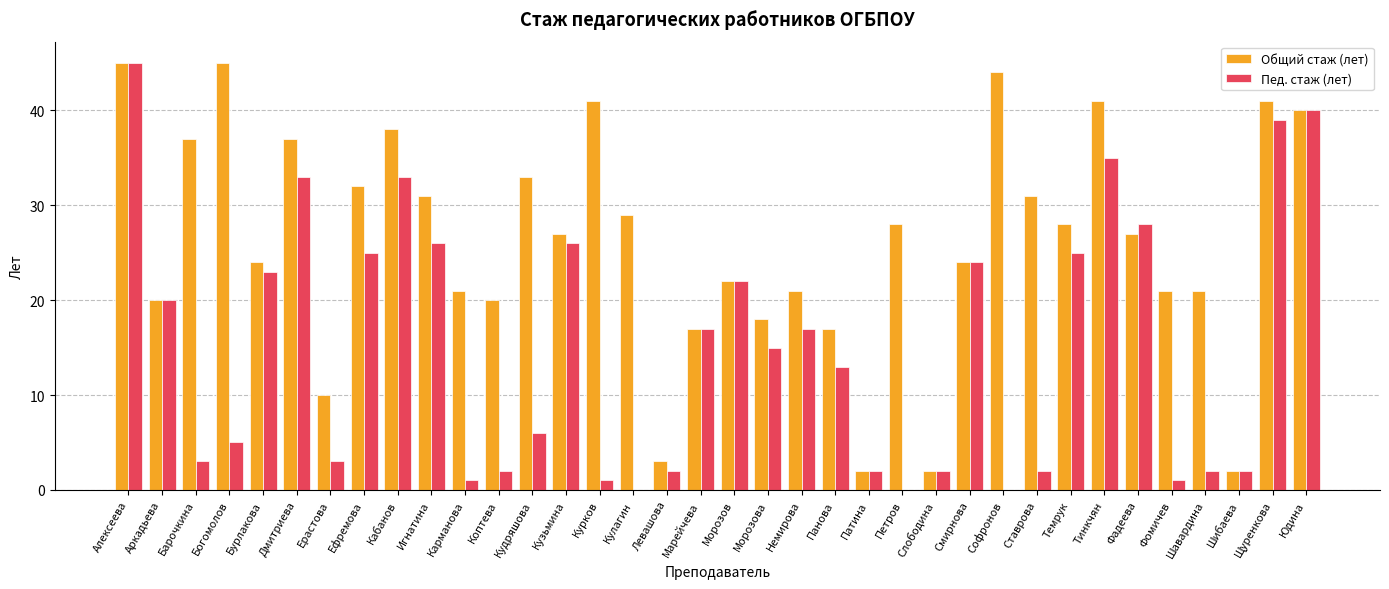

What are all the series names shown in the legend?

Общий стаж (лет), Пед. стаж (лет)